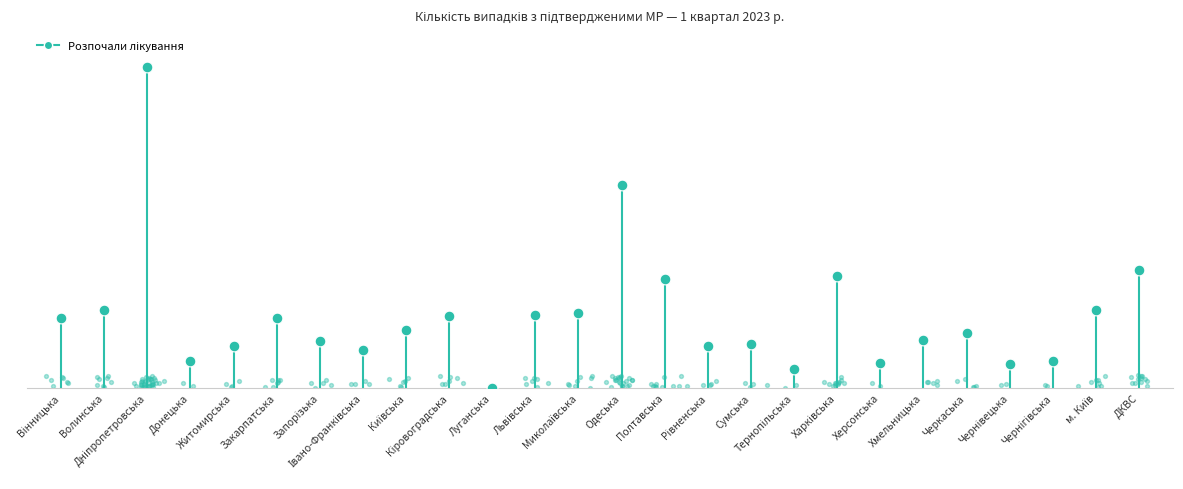

What is the change in value from Харківська to Чернівецька?

-57